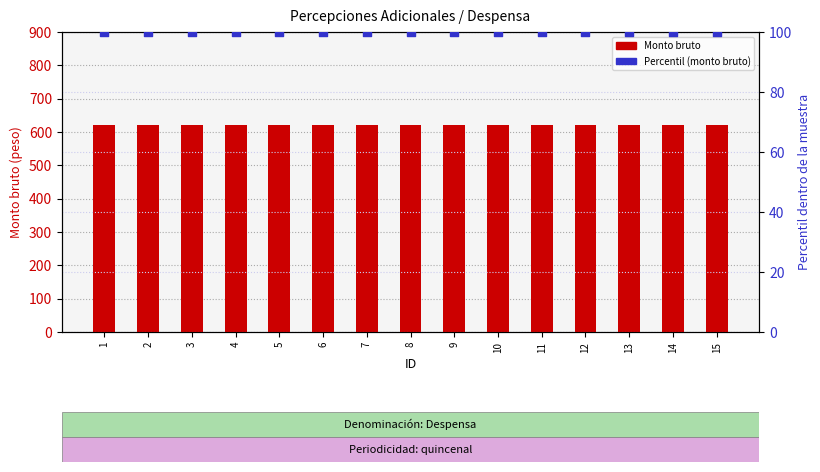

Is the value of Monto bruto at 15 greater than the value of Percentil (monto bruto) at 5?

Yes